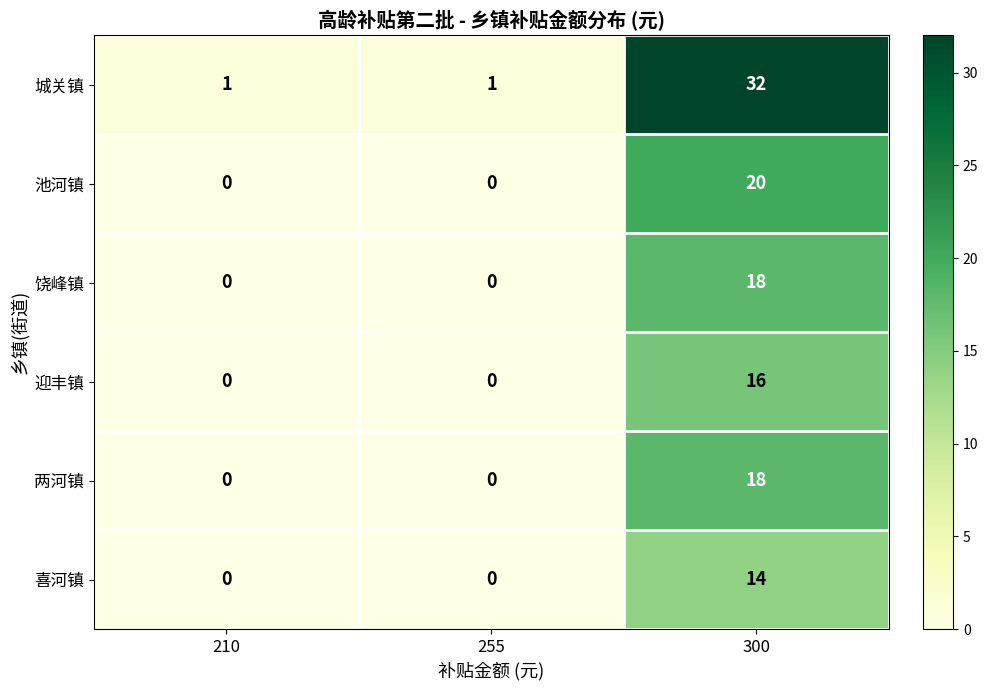

Which label corresponds to the largest value in the chart?

300